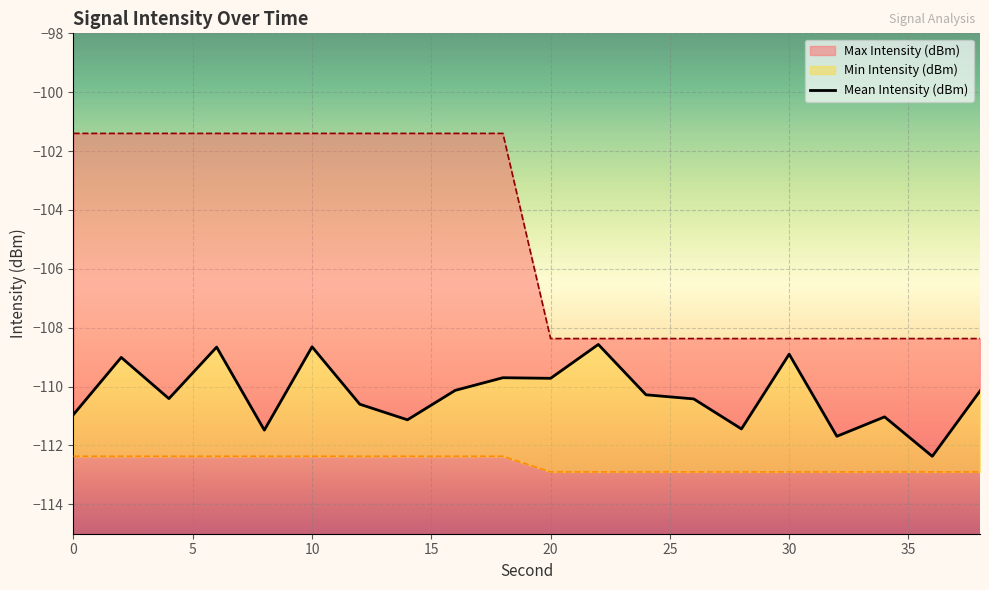

List the series in order of their peak value, highest first.

Max Intensity (dBm), Mean Intensity (dBm), Min Intensity (dBm)